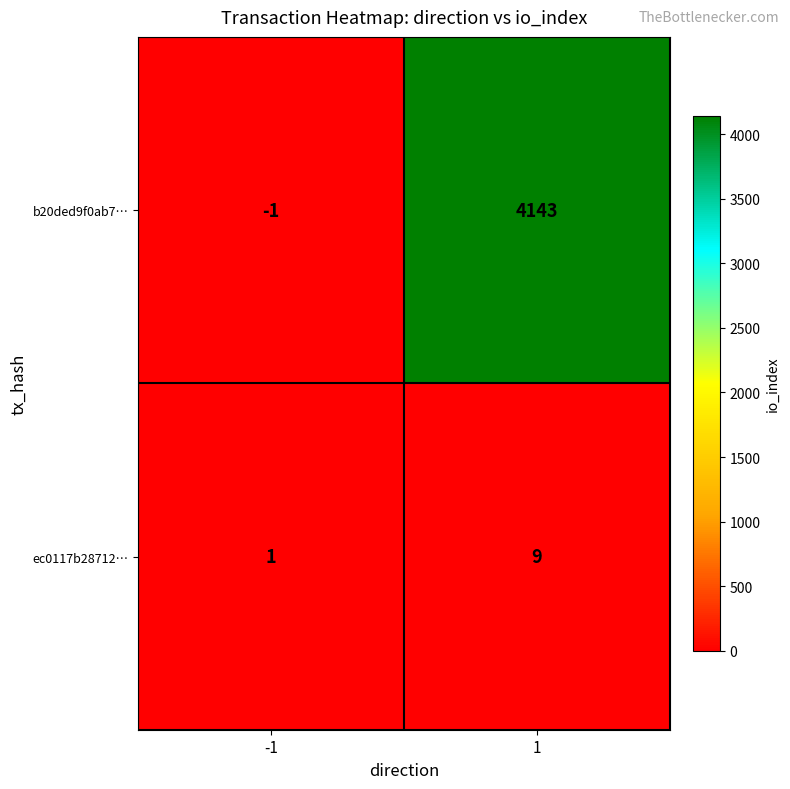

Read the ec0117b28712… value at 1.

9